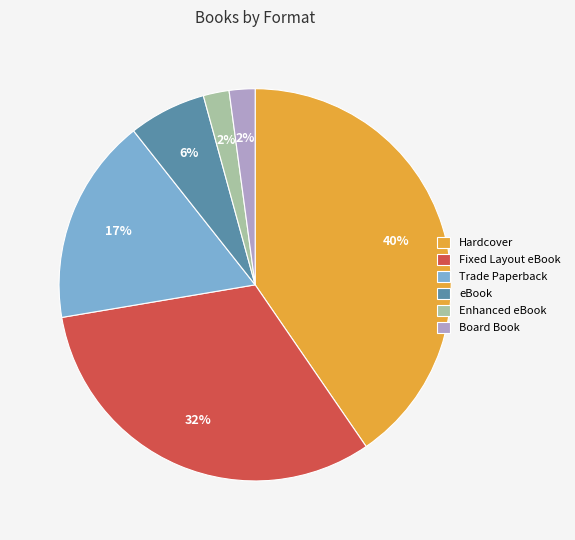

Which slice is the largest?

Hardcover